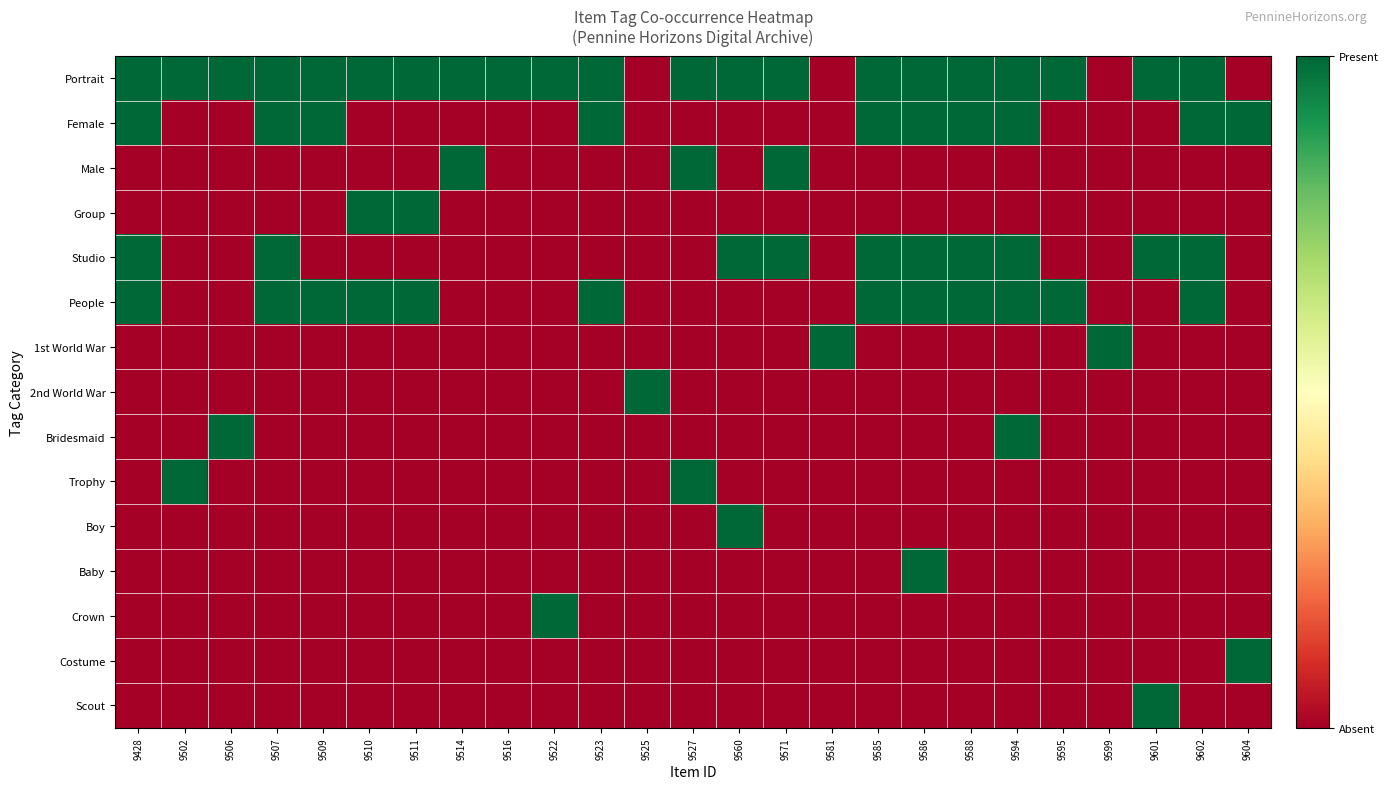

Which series has the largest total across all categories?

Portrait